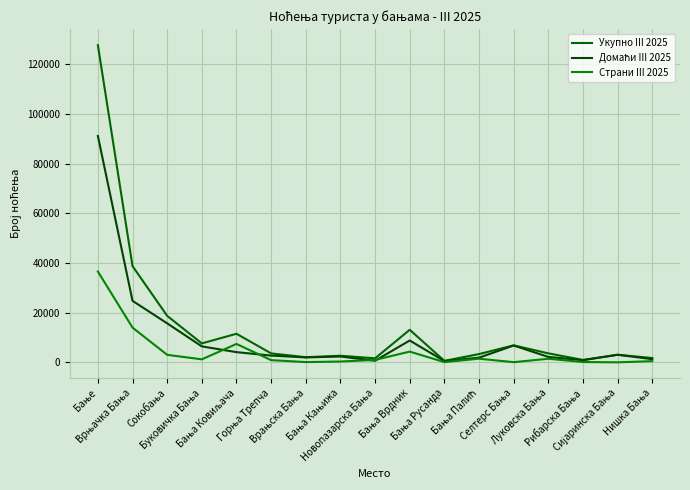

Rank the series by their average value, from highest to lowest.

Укупно III 2025, Домаћи III 2025, Страни III 2025